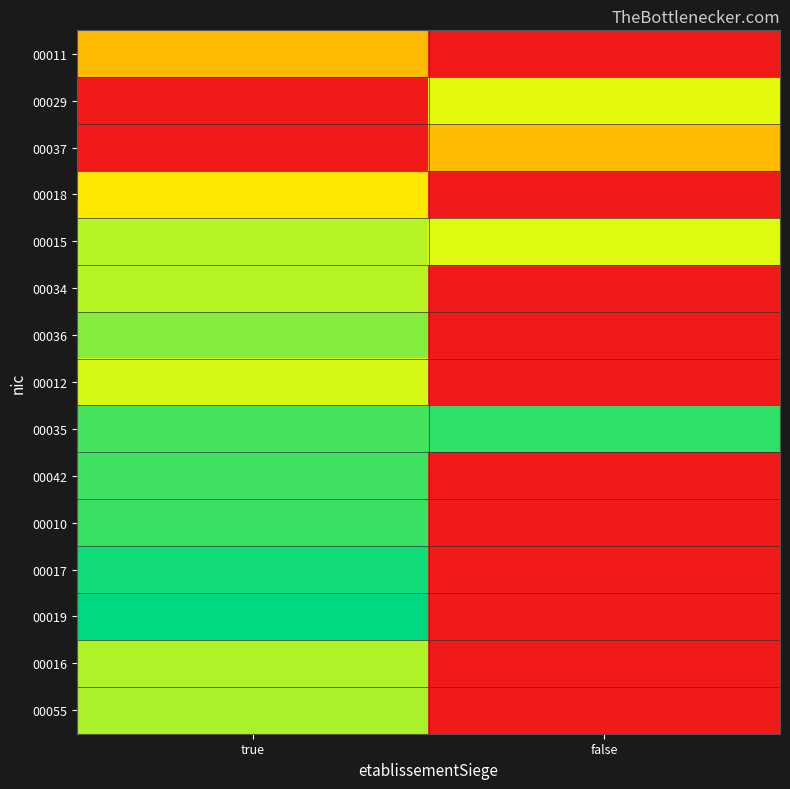

What is the spread (max minus min) of values at true?

1.0